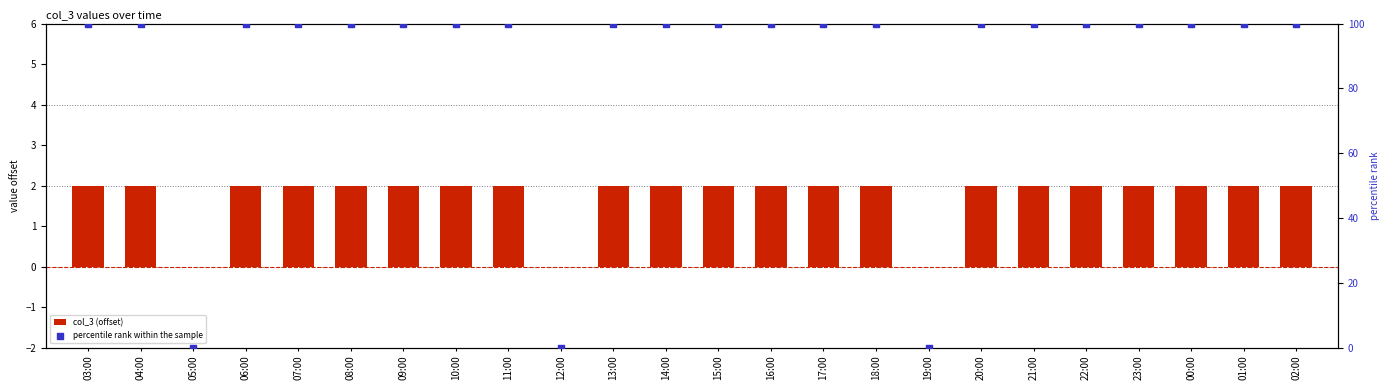

Which series contains the lowest Y value?

col_3 (offset)